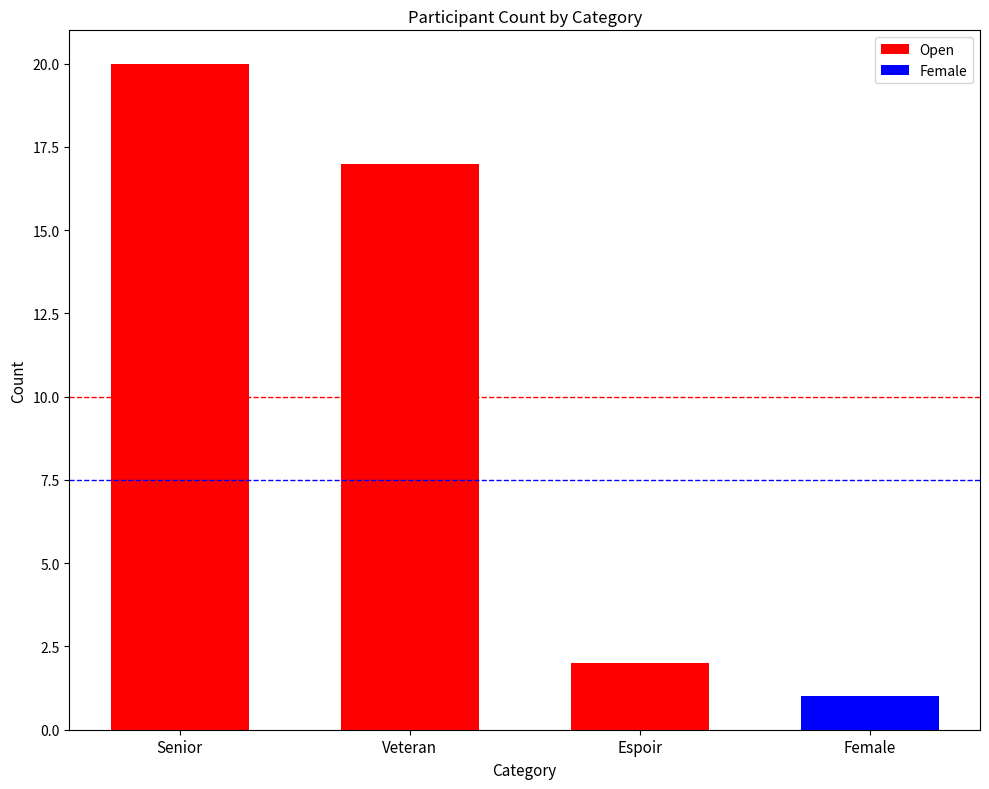

What is the greatest value displayed?

20